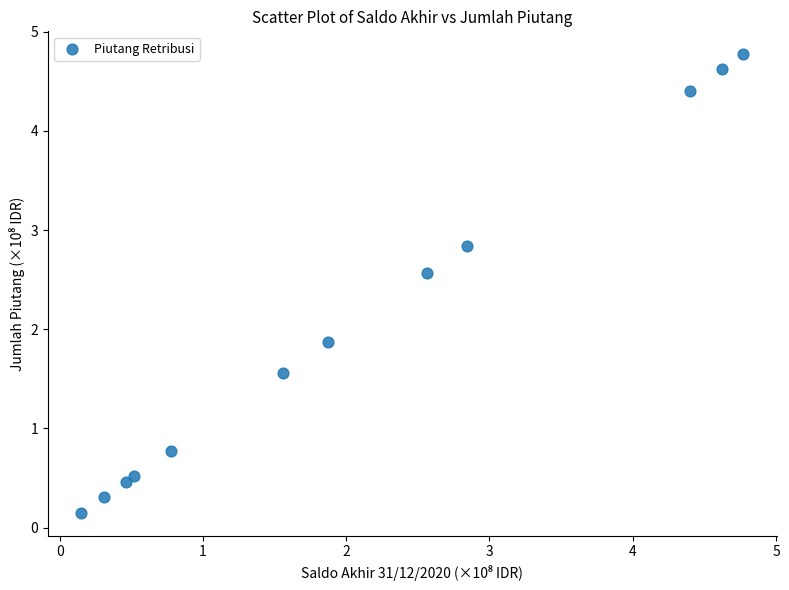

What is the average Y value?

2.1